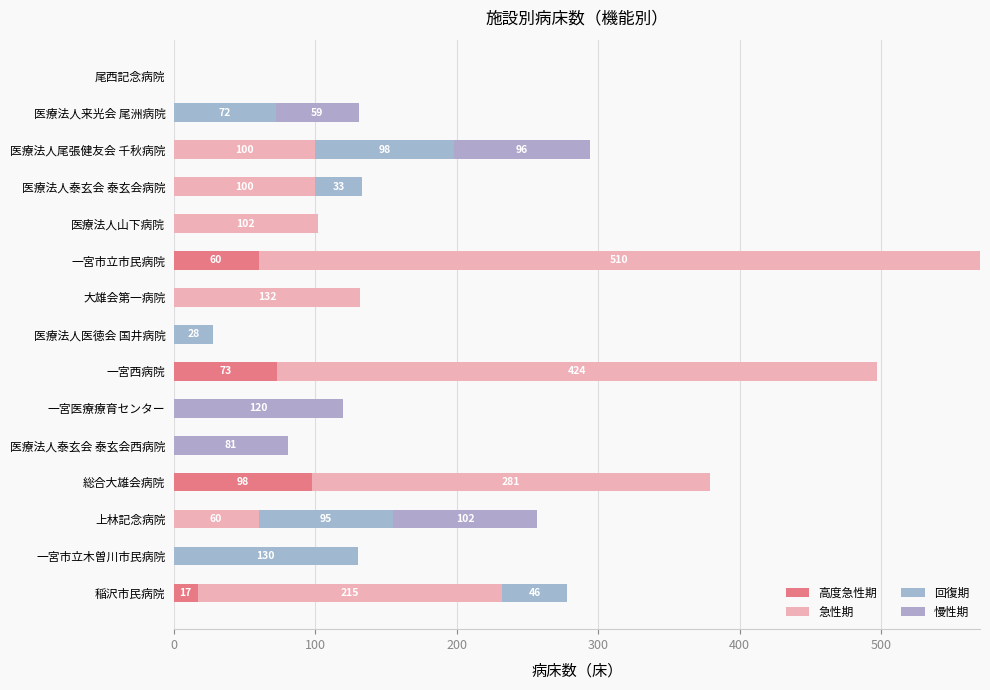

How many distinct data groups are displayed?

4